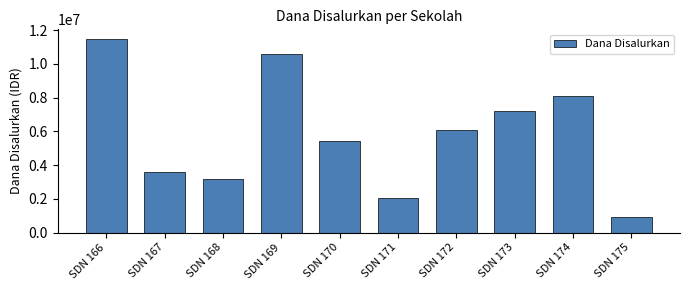

What is the difference between the maximum and second lowest values?

9450000